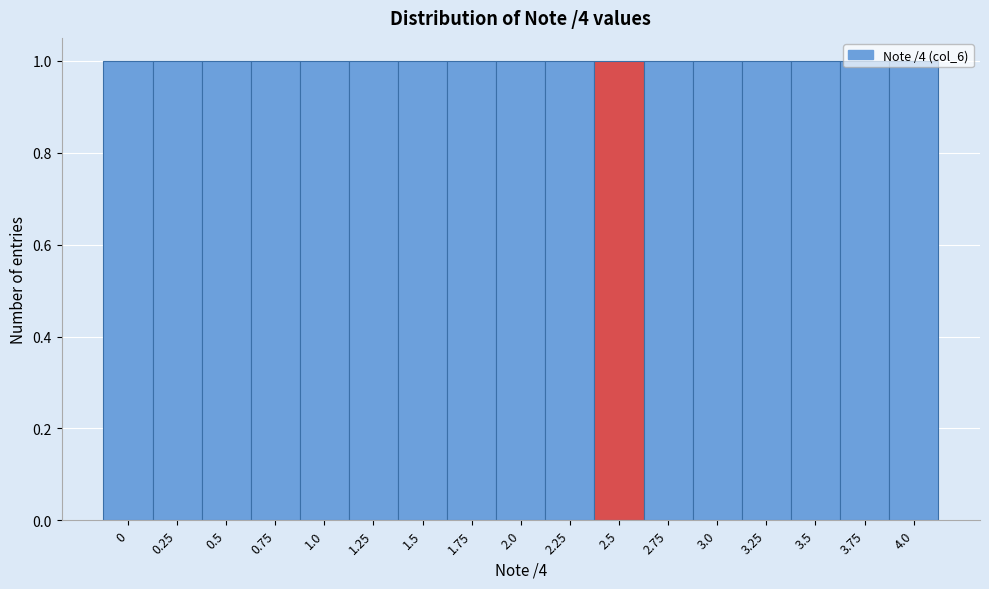

Reading left to right, list every bar in this chart as the range it spans on the x-axis followed by its height. Neither the bar edges nor the heights are printed on the chart, so give them approximately, as read against the axes.

-0.125 to 0.125: 1
0.125 to 0.375: 1
0.375 to 0.625: 1
0.625 to 0.875: 1
0.875 to 1.125: 1
1.125 to 1.375: 1
1.375 to 1.625: 1
1.625 to 1.875: 1
1.875 to 2.125: 1
2.125 to 2.375: 1
2.375 to 2.625: 1
2.625 to 2.875: 1
2.875 to 3.125: 1
3.125 to 3.375: 1
3.375 to 3.625: 1
3.625 to 3.875: 1
3.875 to 4.125: 1